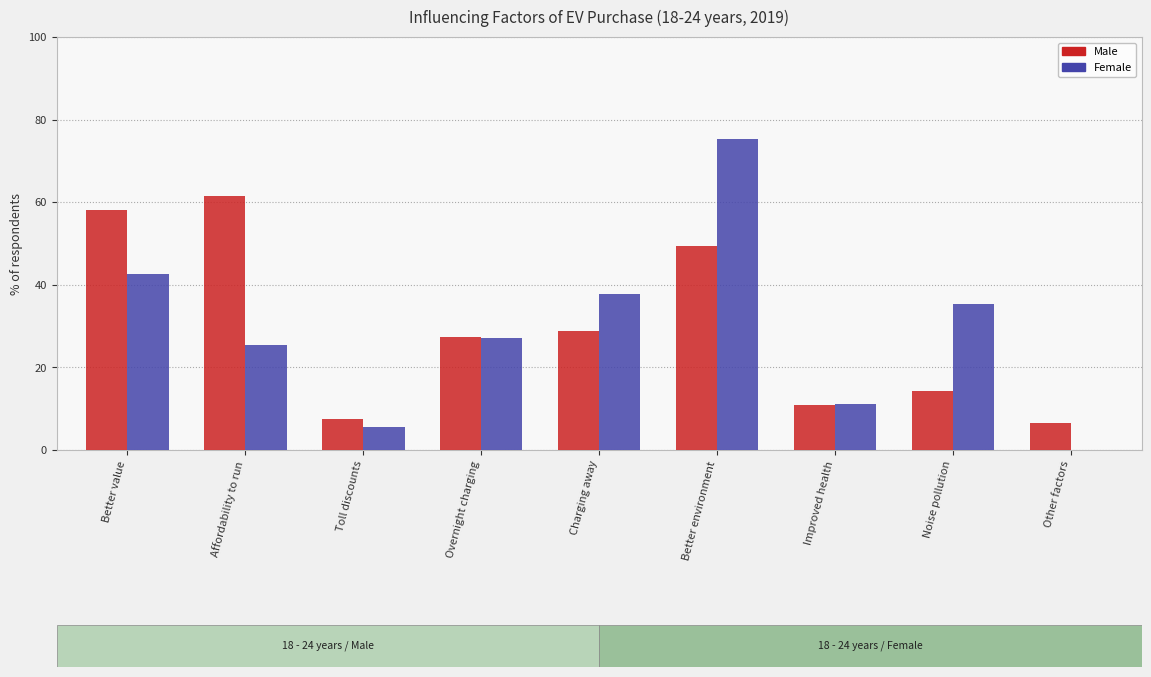

What is the average value of the Male series?

29.3